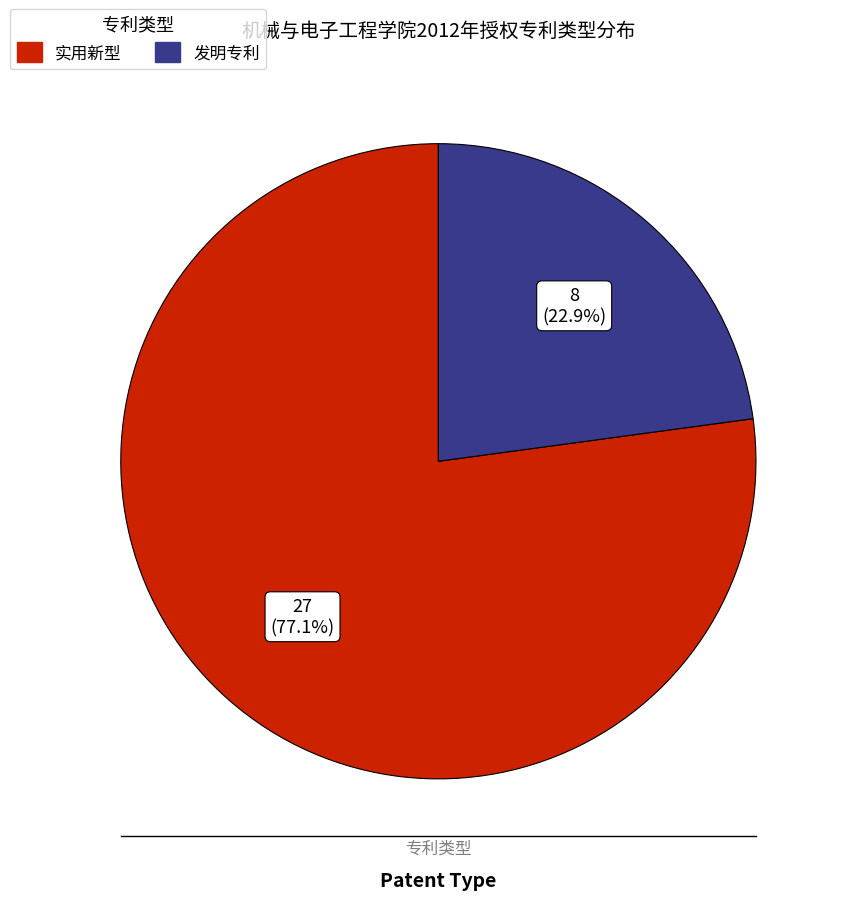

What portion of the pie excludes 发明专利?

77.1%